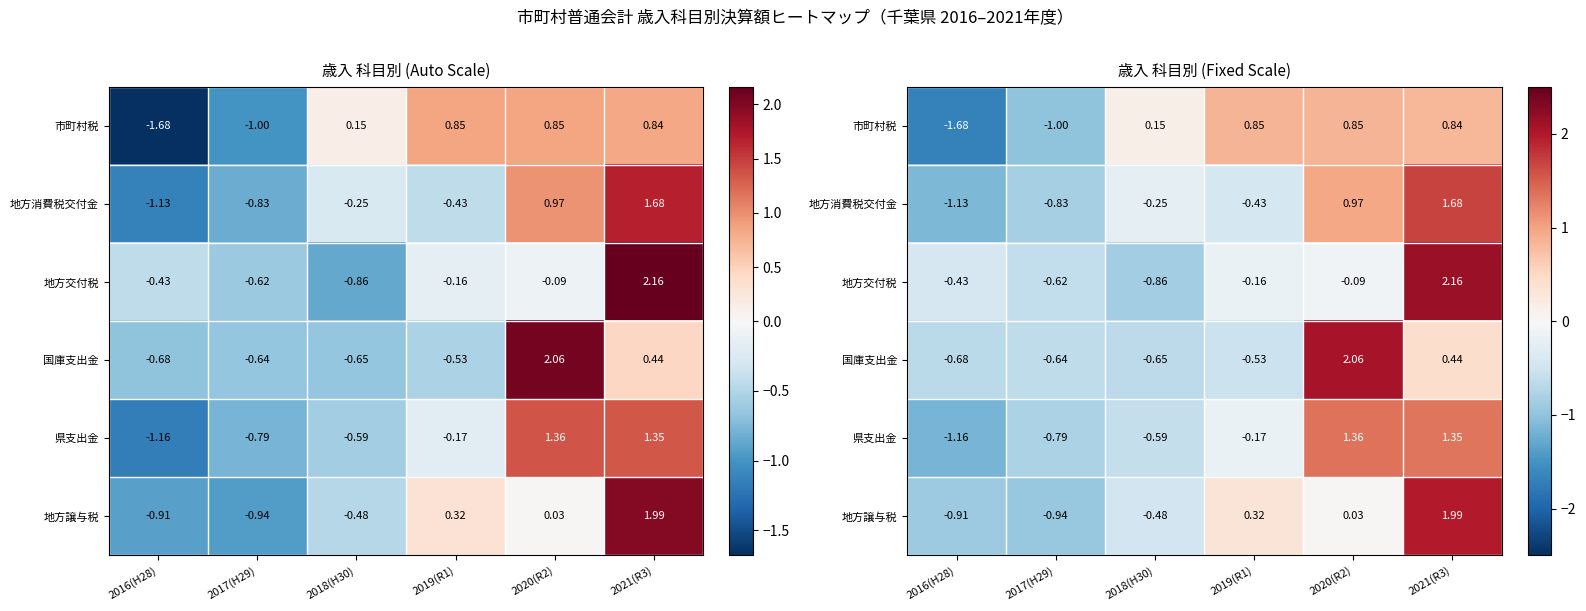

Which category has the highest value across all series?

2021(R3)